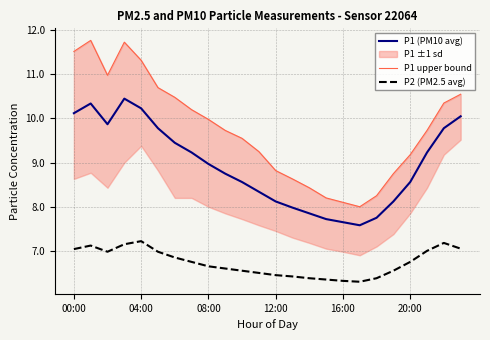

Does the chart have visible grid lines?

Yes